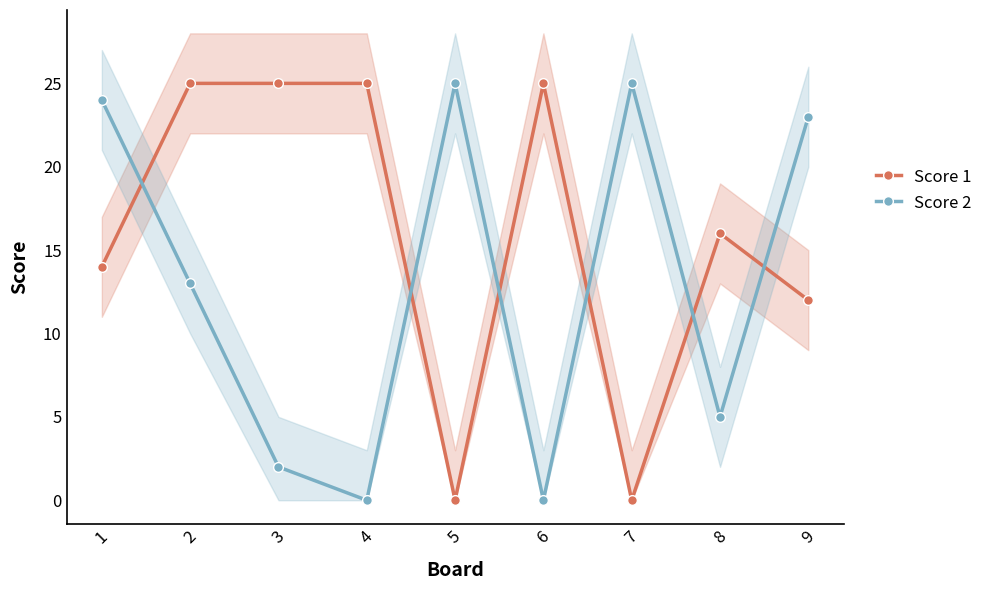

True or false: Score 1 has a value of 6 at 1.

False